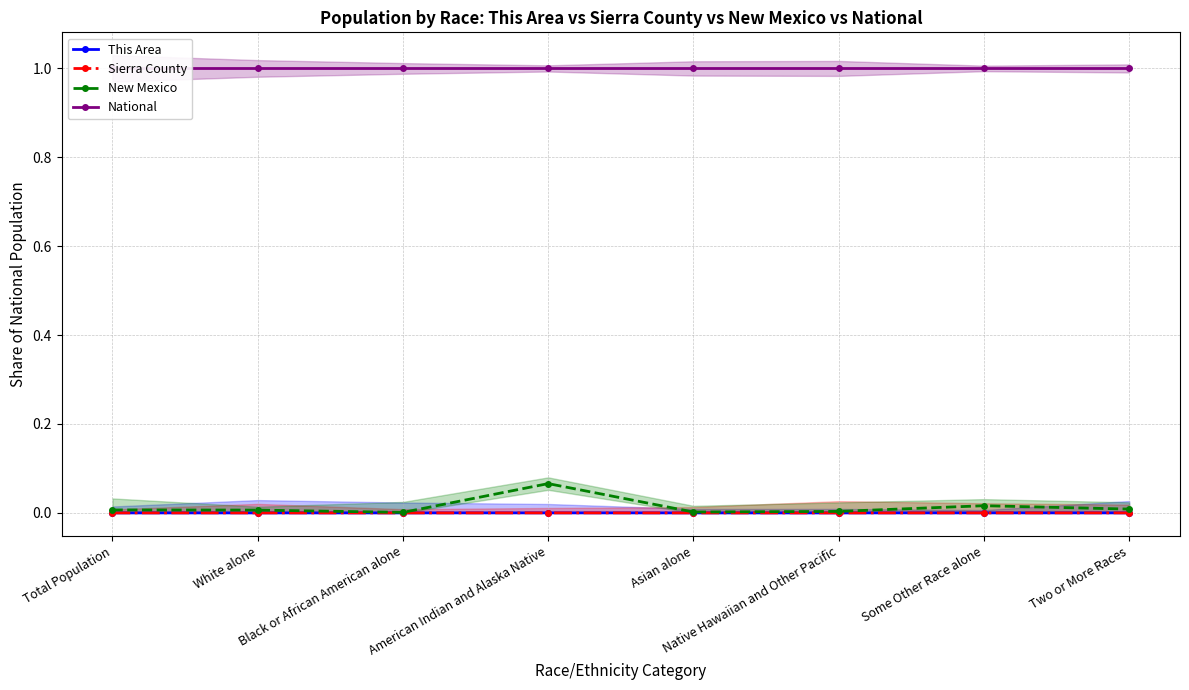

What is the difference between the highest and lowest values at White alone?

1.0